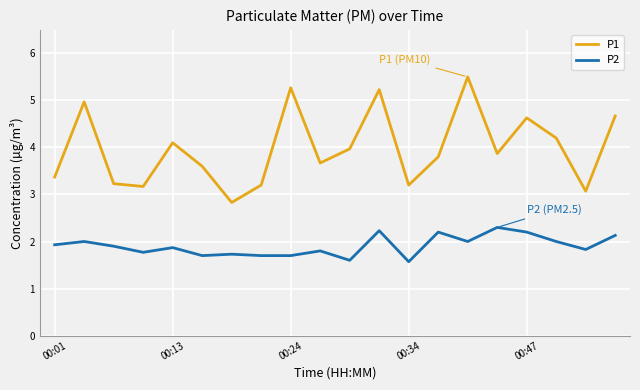

Rank the series by their maximum value, from highest to lowest.

P1, P2